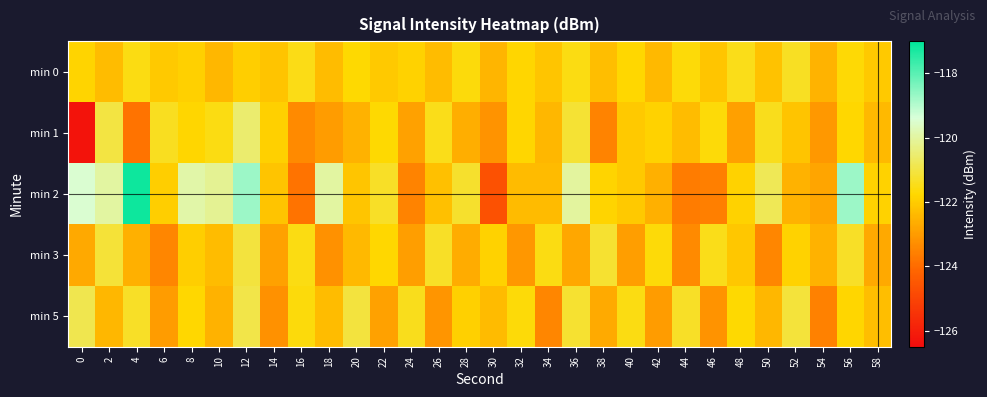

At which category is the sum across all series the highest?

12